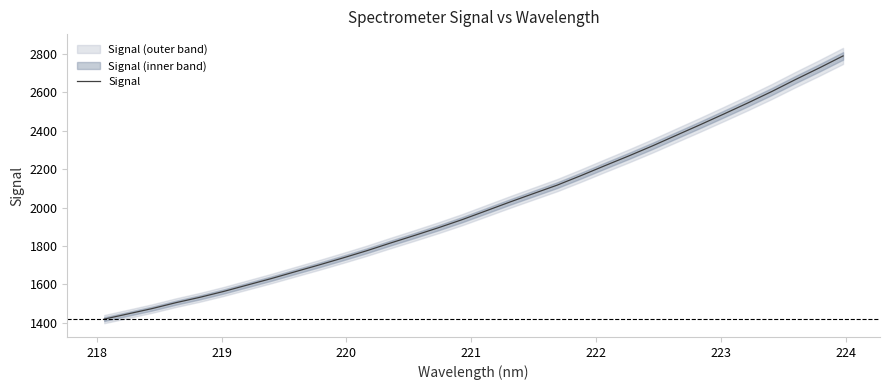

What is the highest value of the Signal series?

2789.9